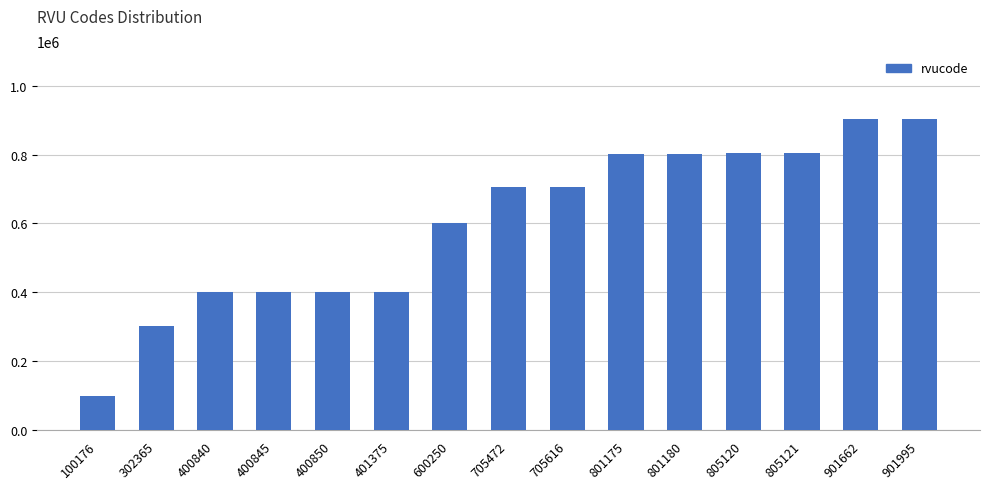

What is the change in value from 705616 to 901662?

+196046